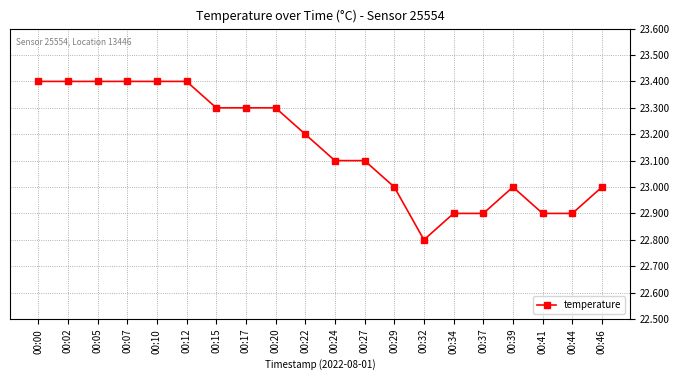

What is the sum of the values at 00:20 and 00:41?

46.2